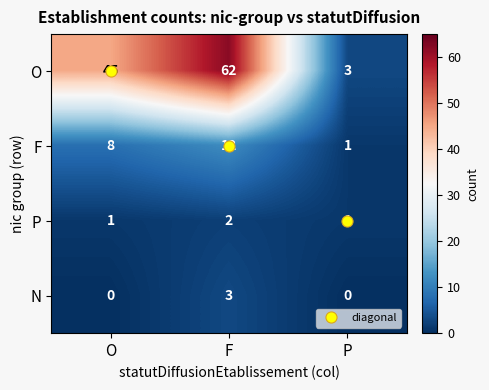

How many P values are between 1 and 2?

3